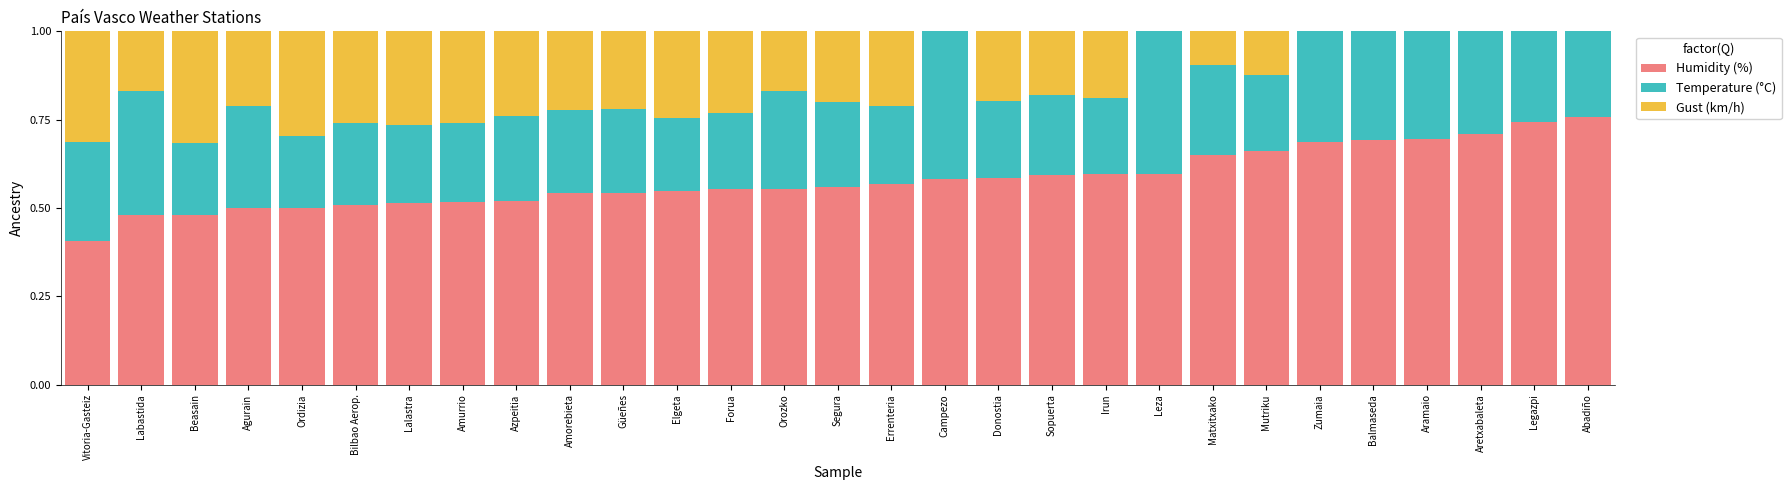

What is the total value across all series at Azpeitia?

1.0